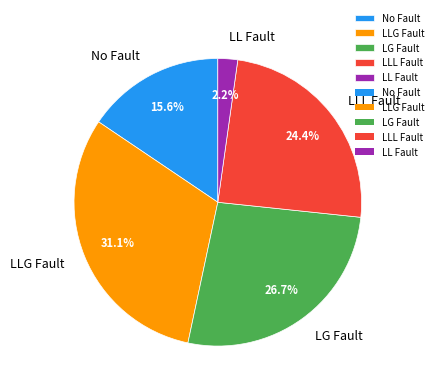

Rank the categories by value from lowest to highest.

LL Fault, No Fault, LLL Fault, LG Fault, LLG Fault